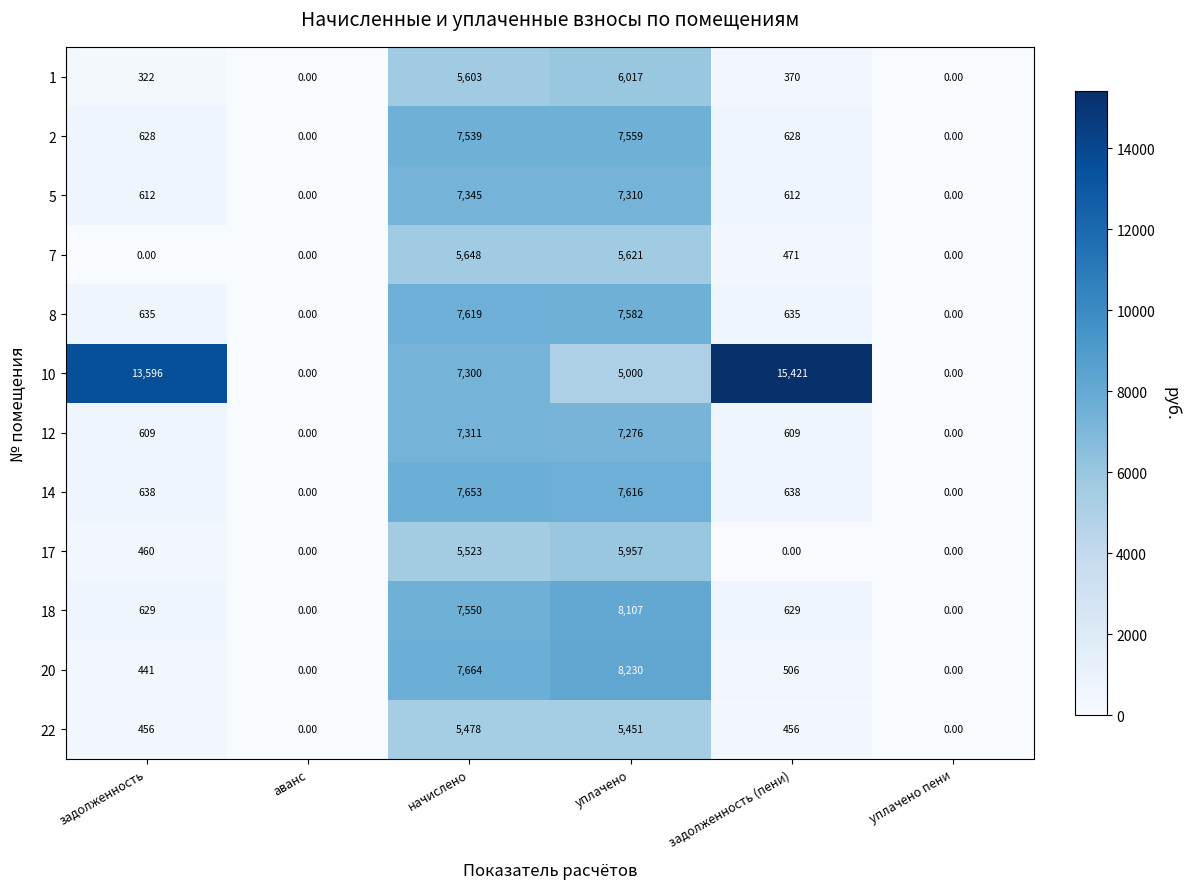

At which label is 1 closest to 3008?

начислено